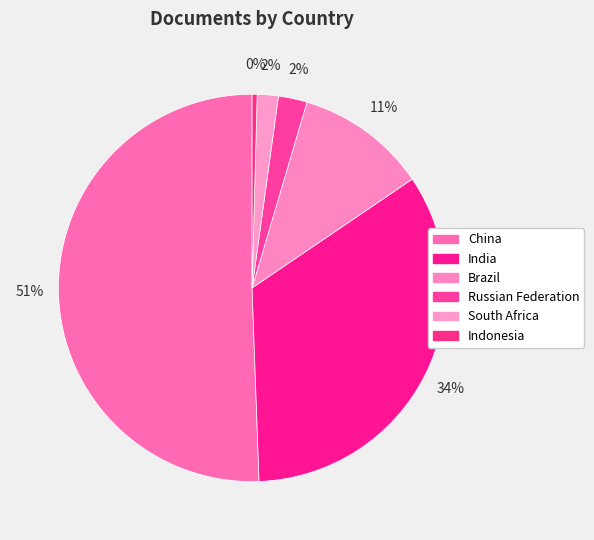

What portion of the pie excludes South Africa?

98.2%